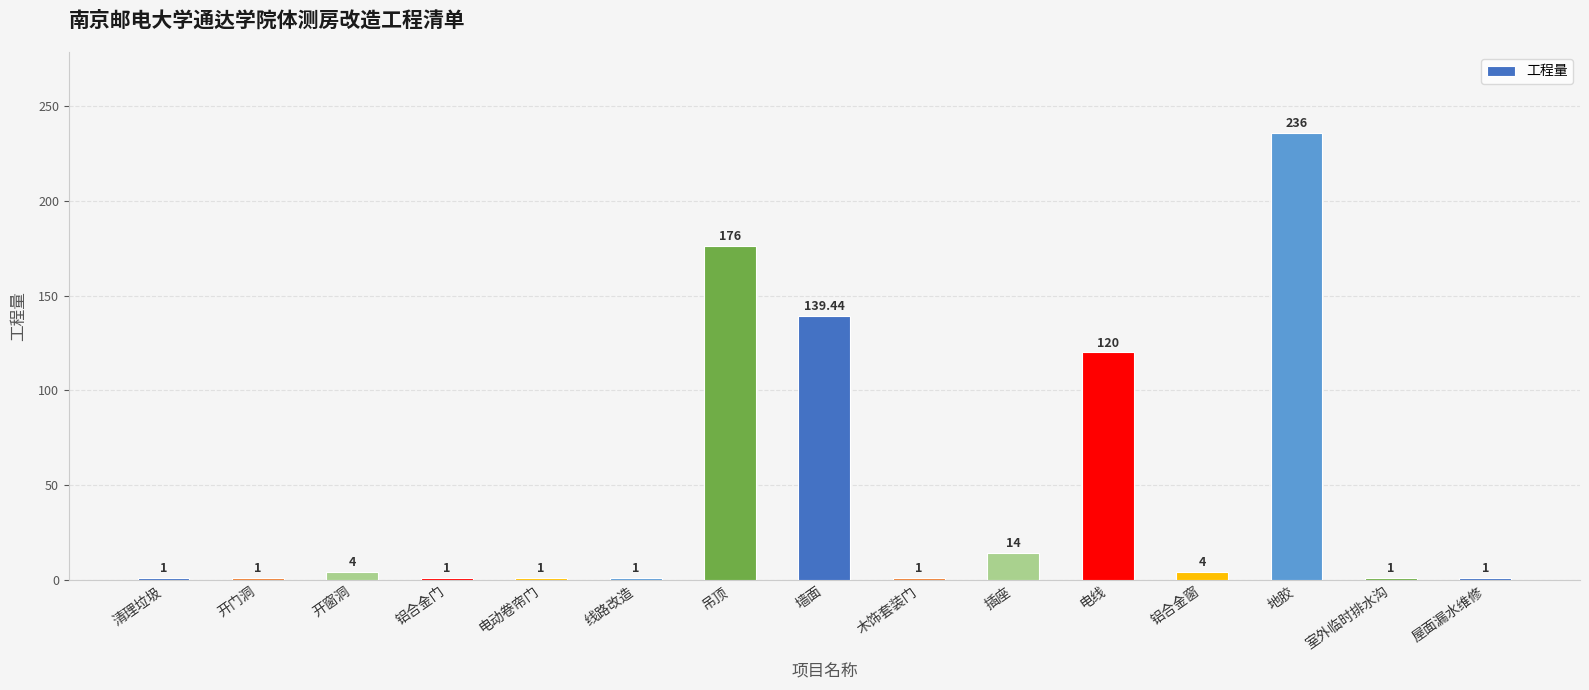

What is the label of the 1st bar from the left?

清理垃圾